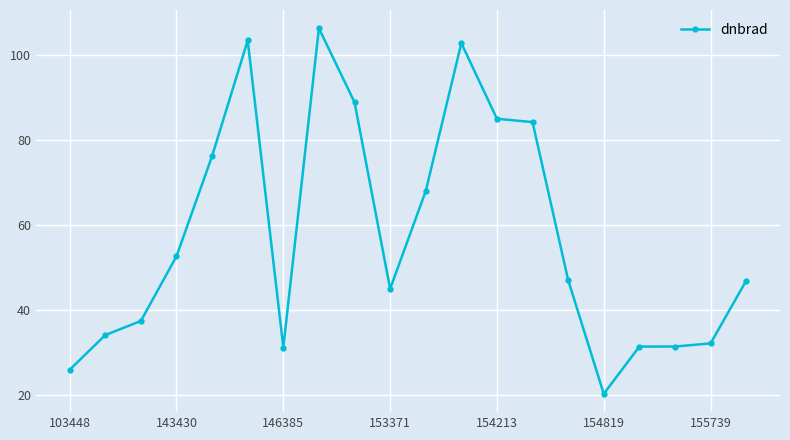

True or false: there are more than 0 points higher than both neighbors.

True